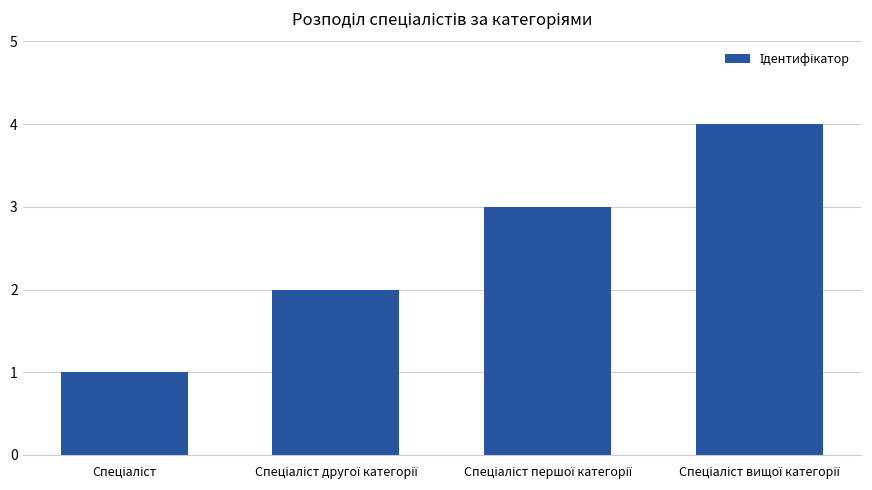

What is the greatest value displayed?

4